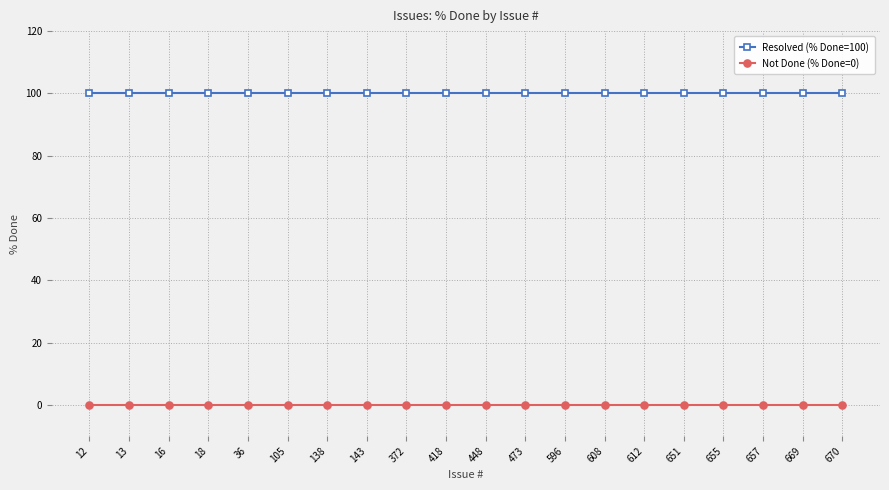

What is the sum of the Resolved (% Done=100) values at 418 and 138?

200